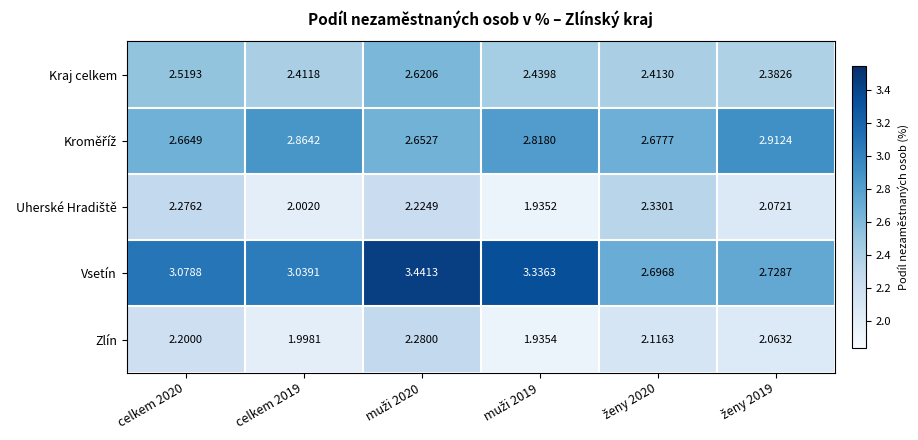

Which series has the largest total across all categories?

Vsetín